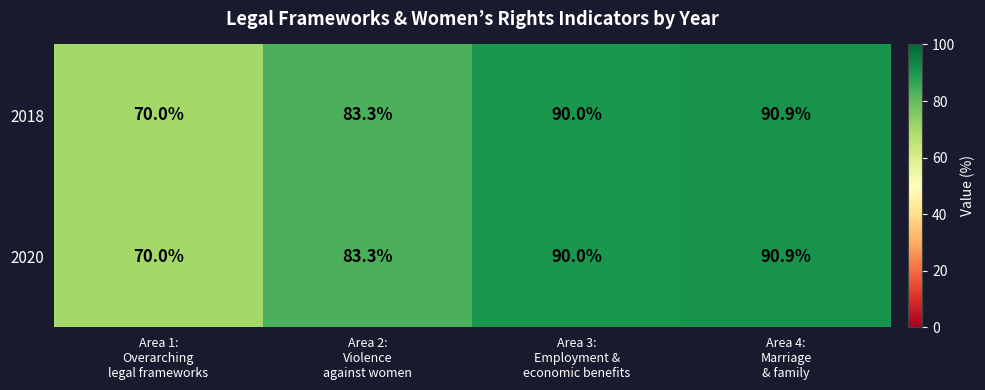

At which category does the chart reach its peak across all series?

Area 4:
Marriage
& family